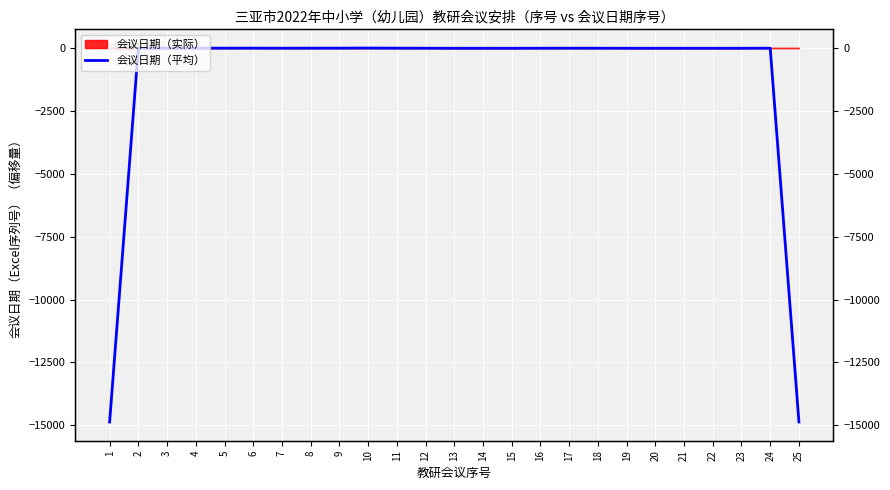

What is the average value?

-1186.4